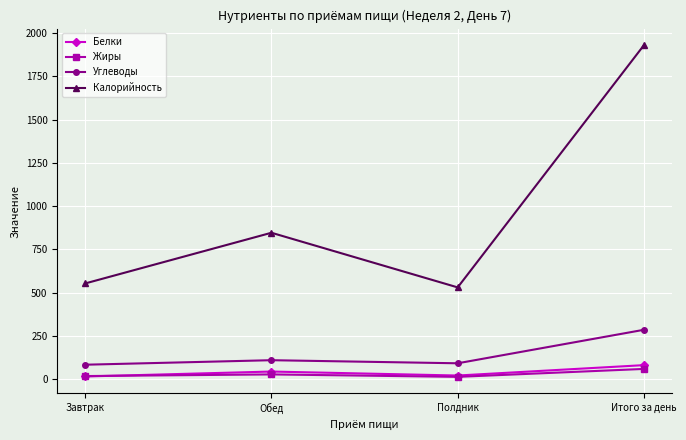

Is it true that Белки equals 81.3 at Итого за день?

True